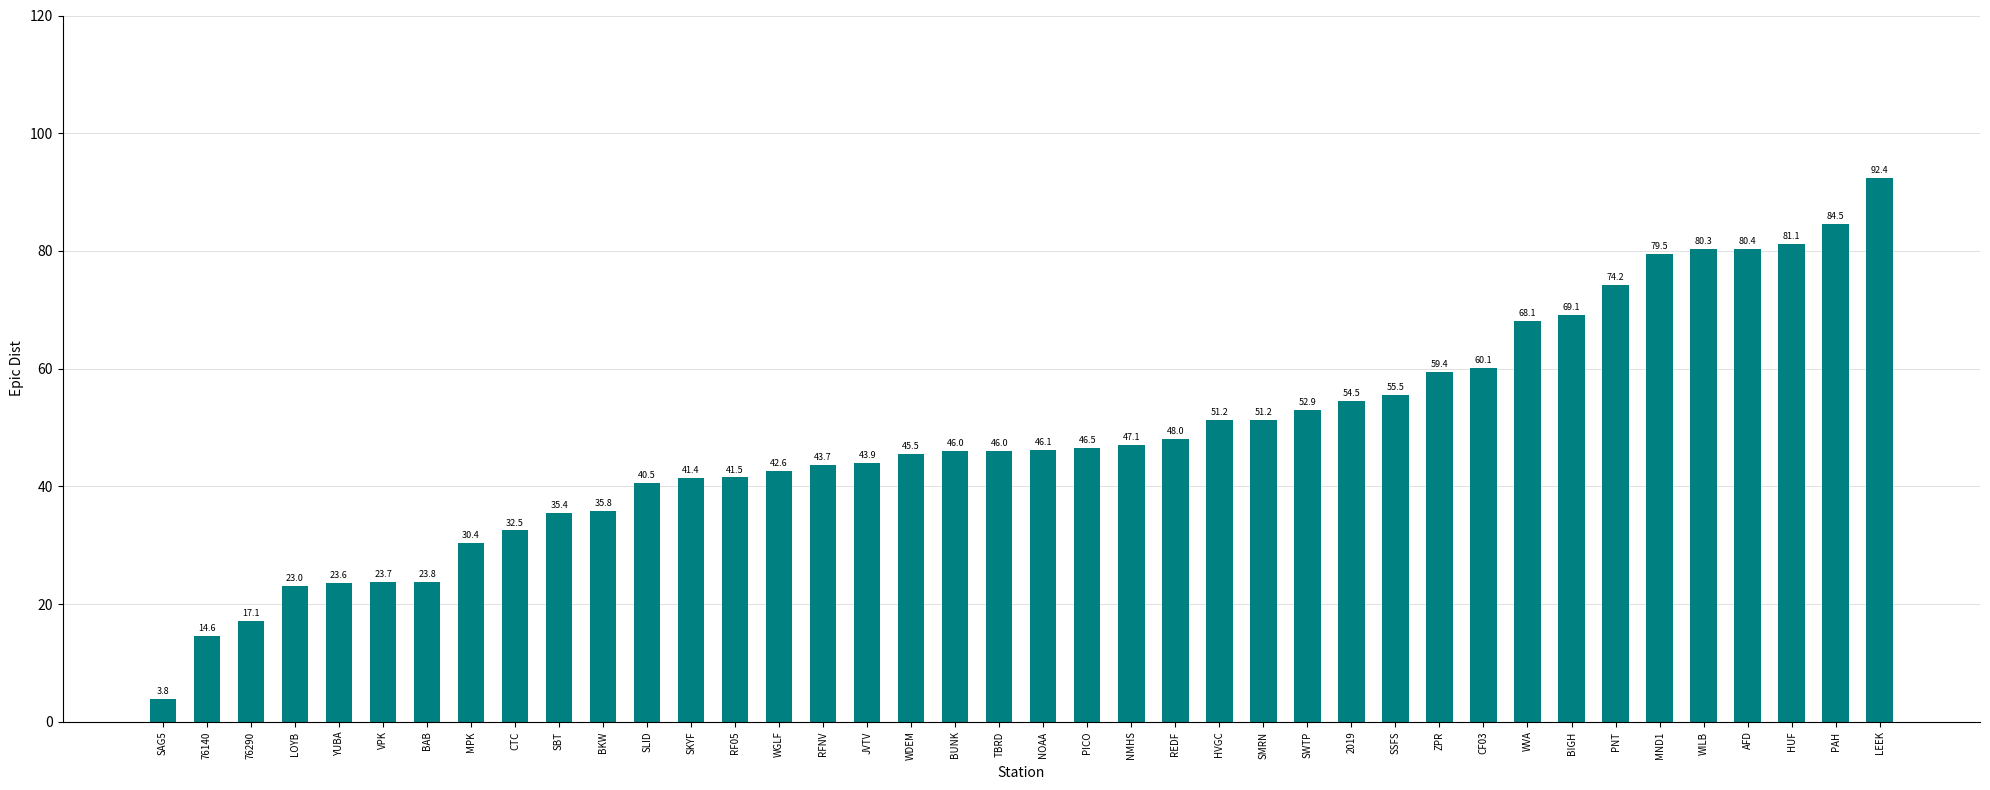

What is the average value?

48.4